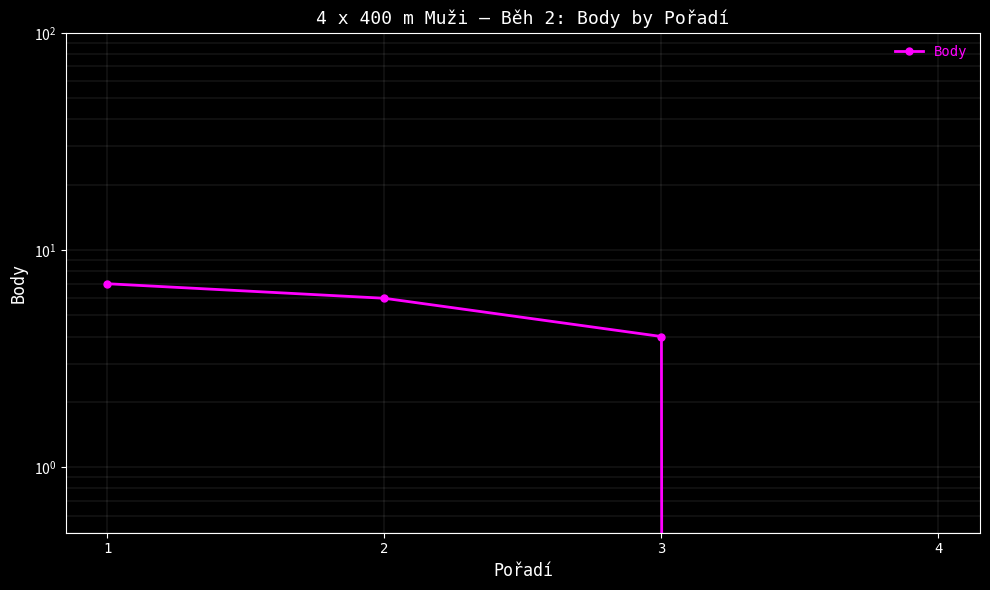

Count the values in the range 4 to 7.

3